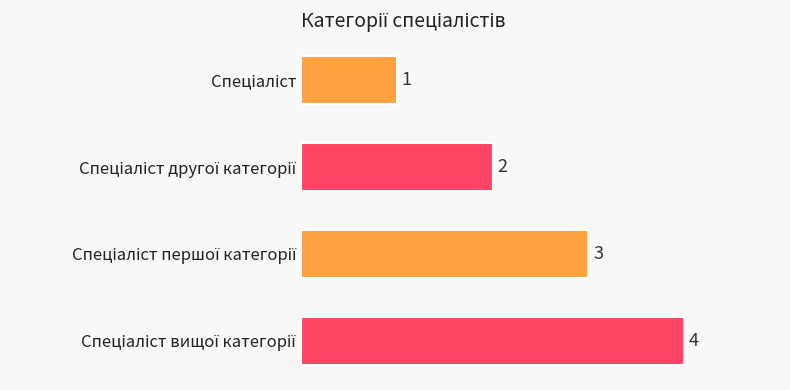

What is the maximum value shown in the chart?

4